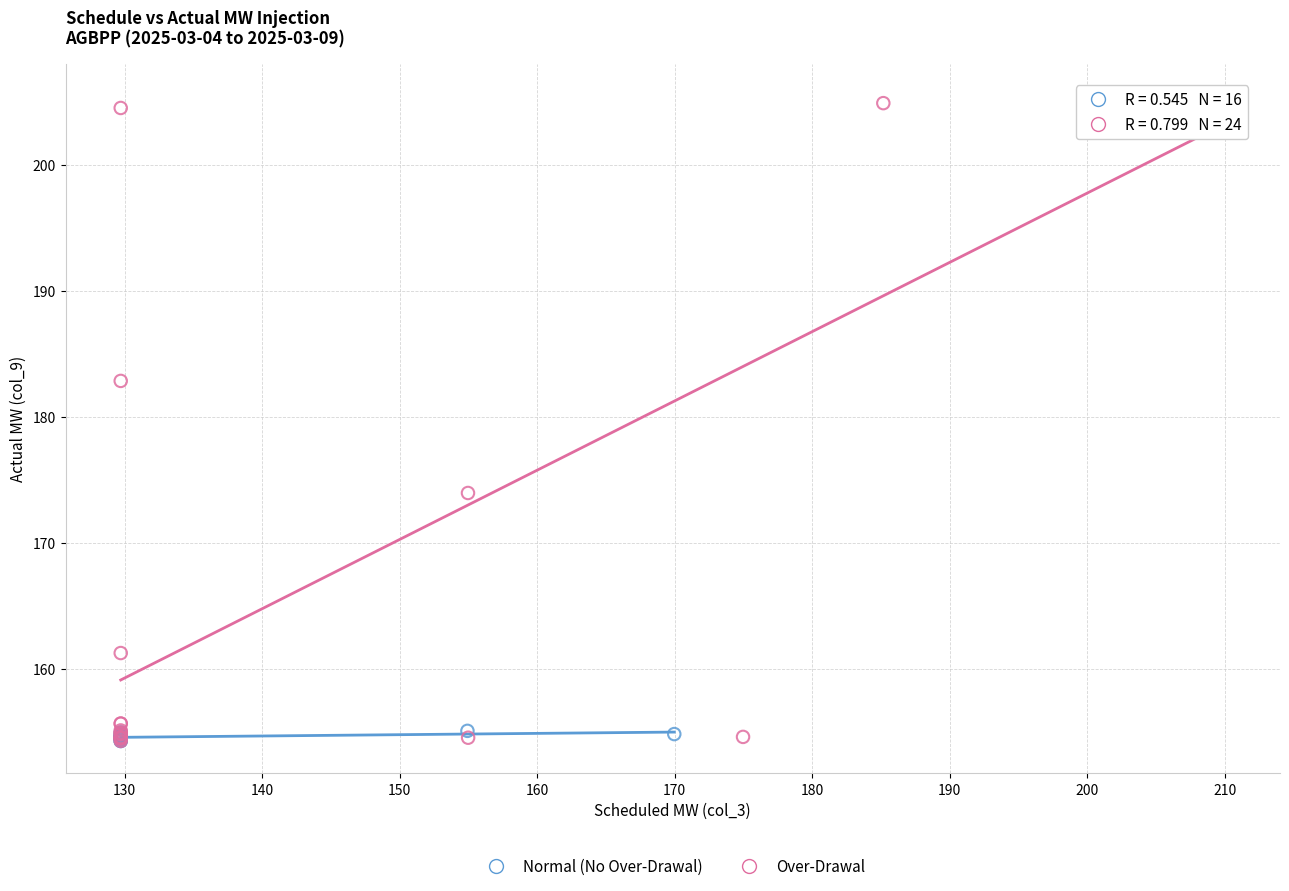

Which series has the largest Y range (max minus min)?

Over-Drawal